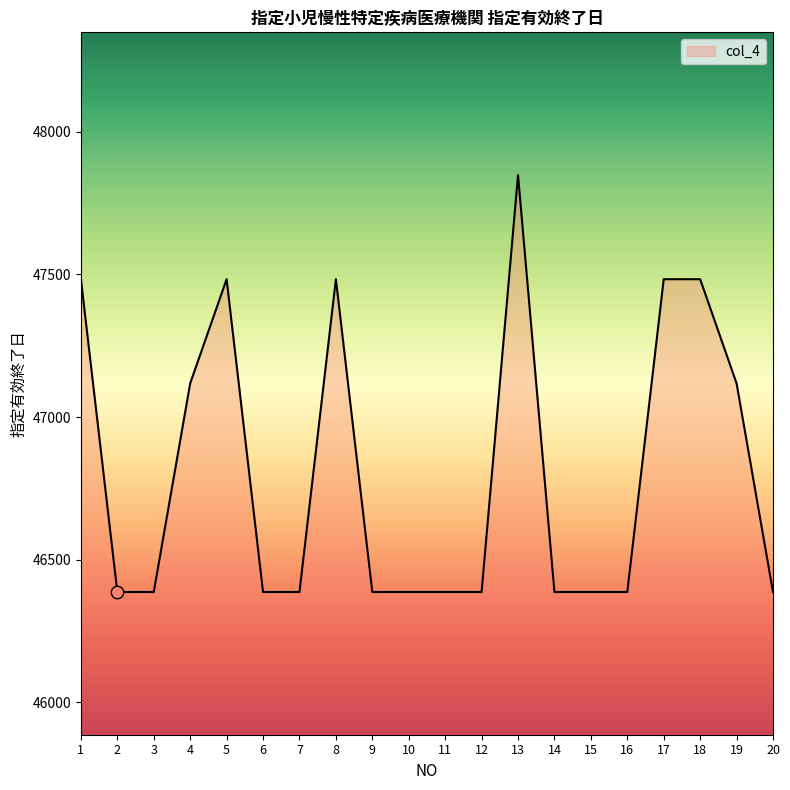

What is the change in value from 1 to 9?

-1096